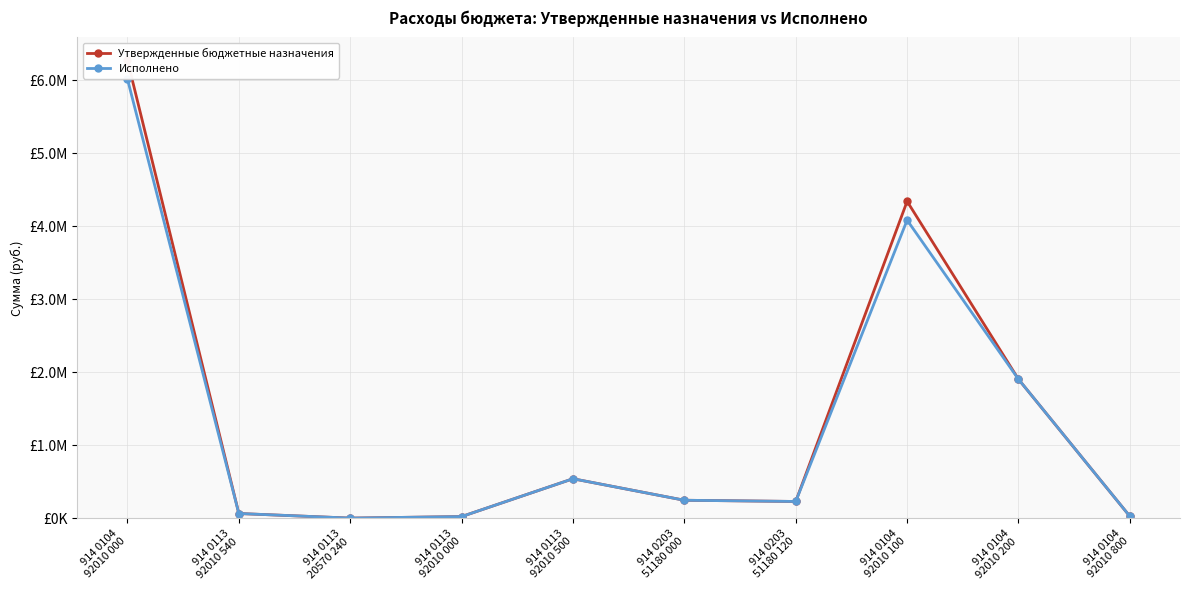

Which series has the largest range (max minus min)?

Утвержденные бюджетные назначения